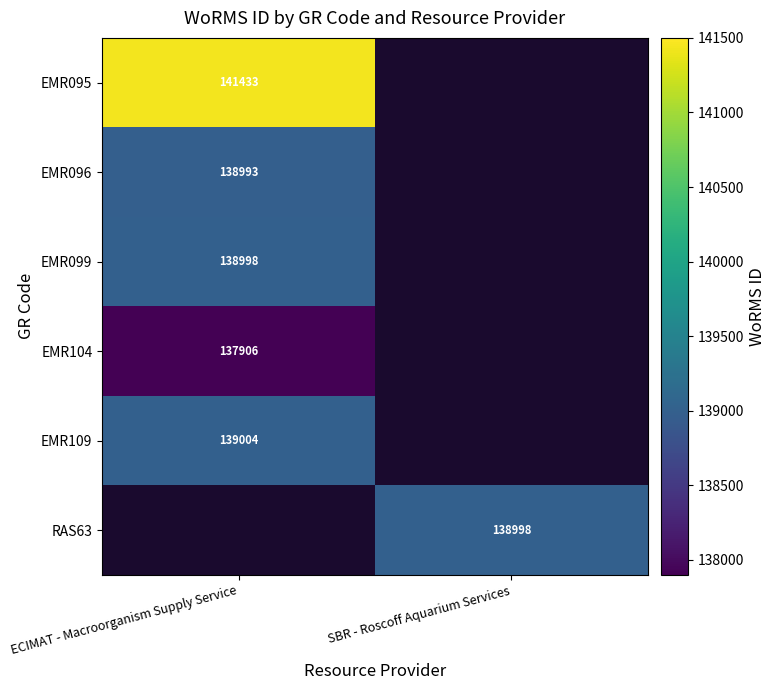

Which label corresponds to the smallest value in the chart?

ECIMAT - Macroorganism Supply Service